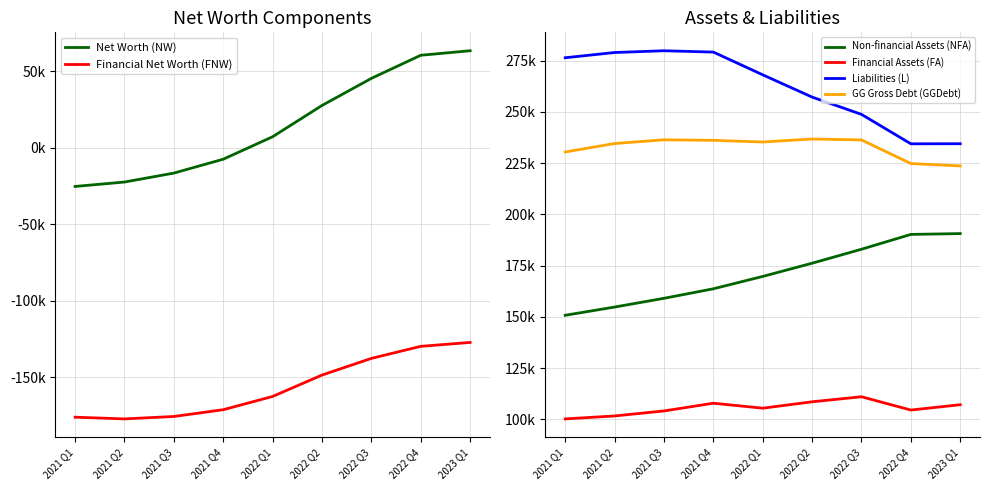

What is the maximum value for Financial Net Worth (FNW)?

-127301